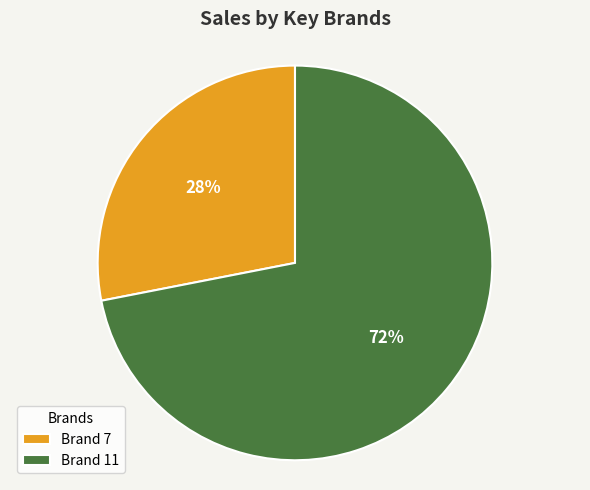

How many slices are in this pie chart?

2